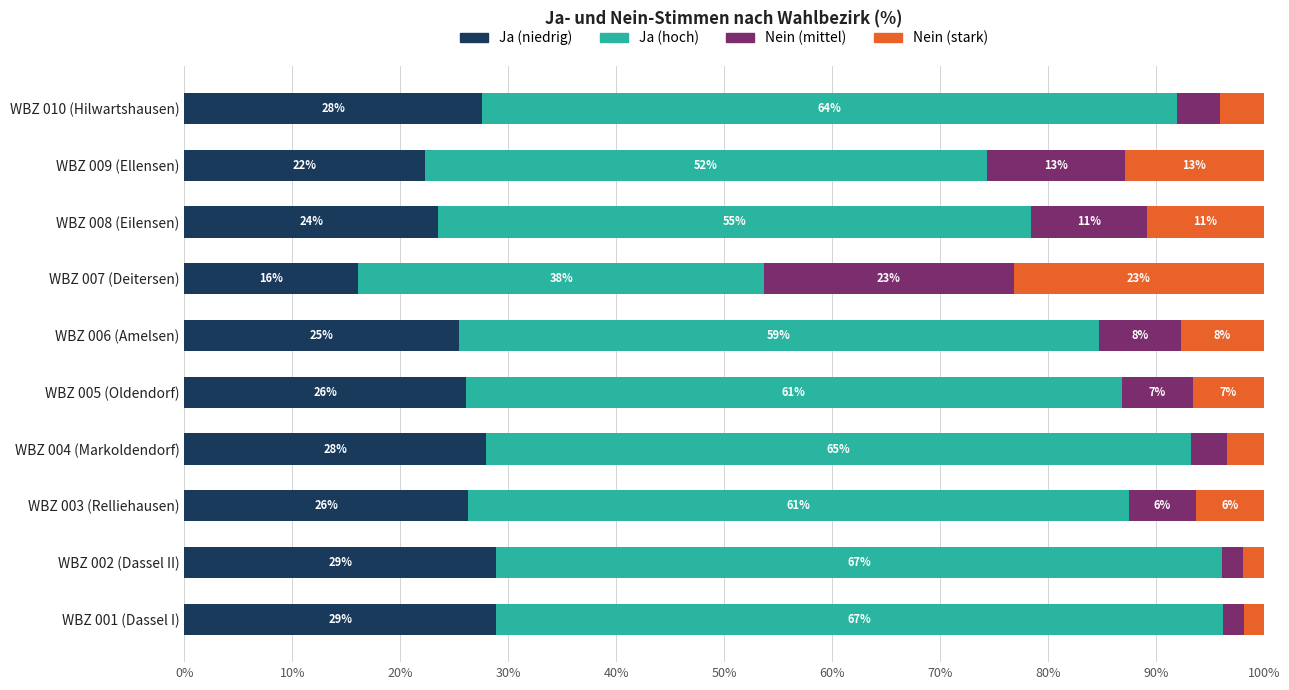

Which series has the largest range (max minus min)?

Ja (hoch)